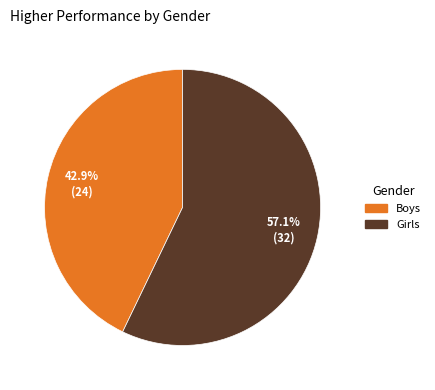

The Boys slice represents 43% of the pie. True or false?

True